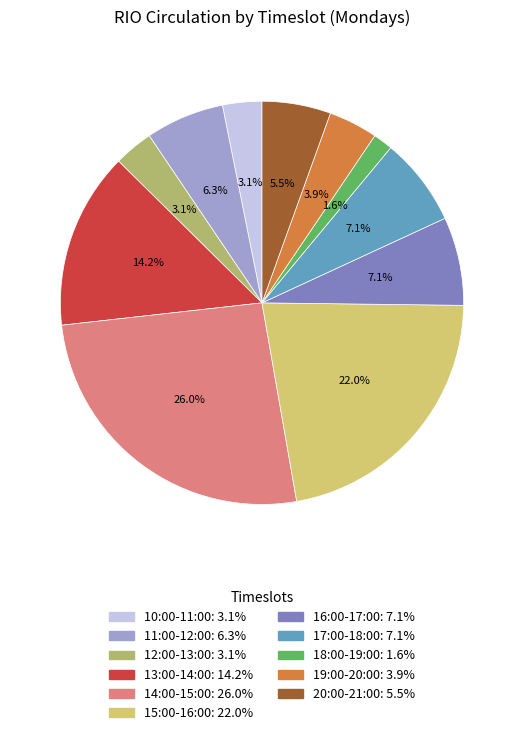

How many segments does this pie chart have?

11